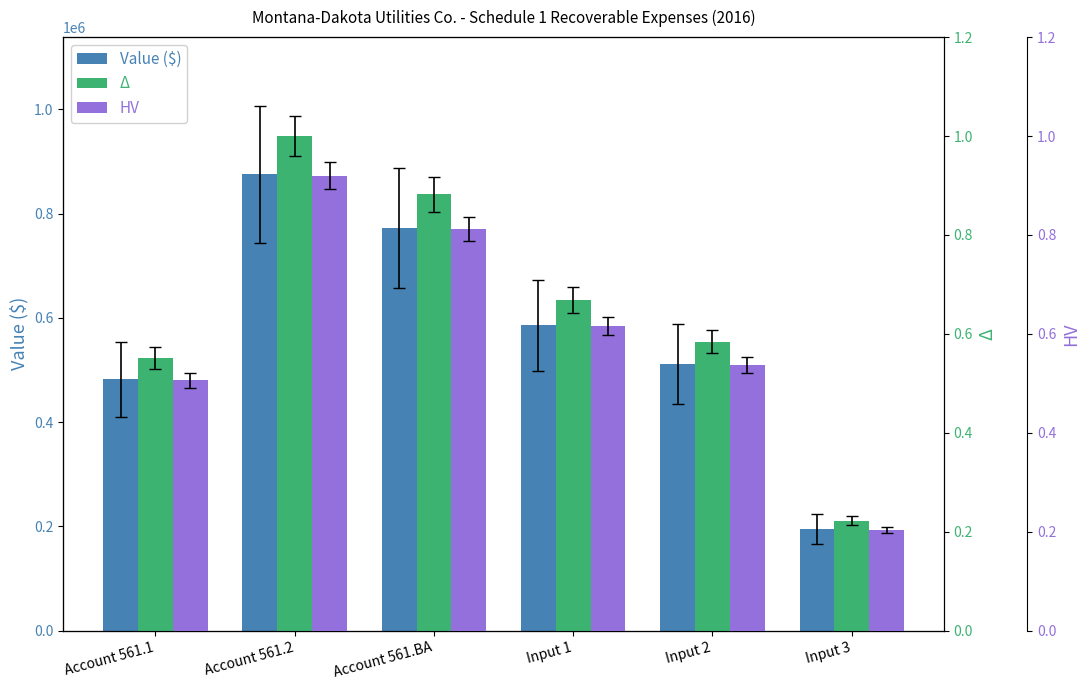

What is the average value of the HV series?

0.6